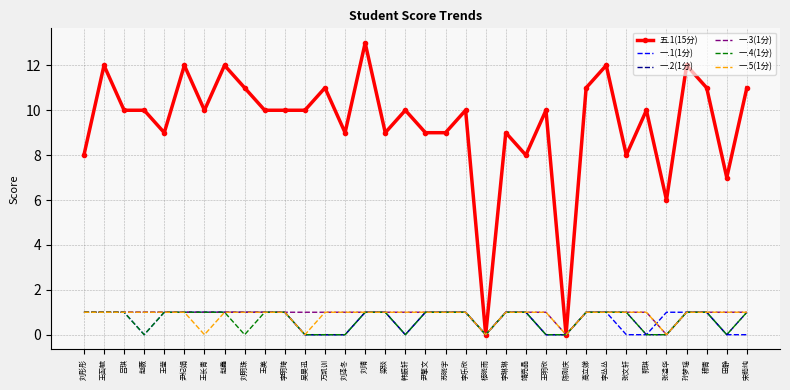

Which label corresponds to the largest value in the chart?

刘晴